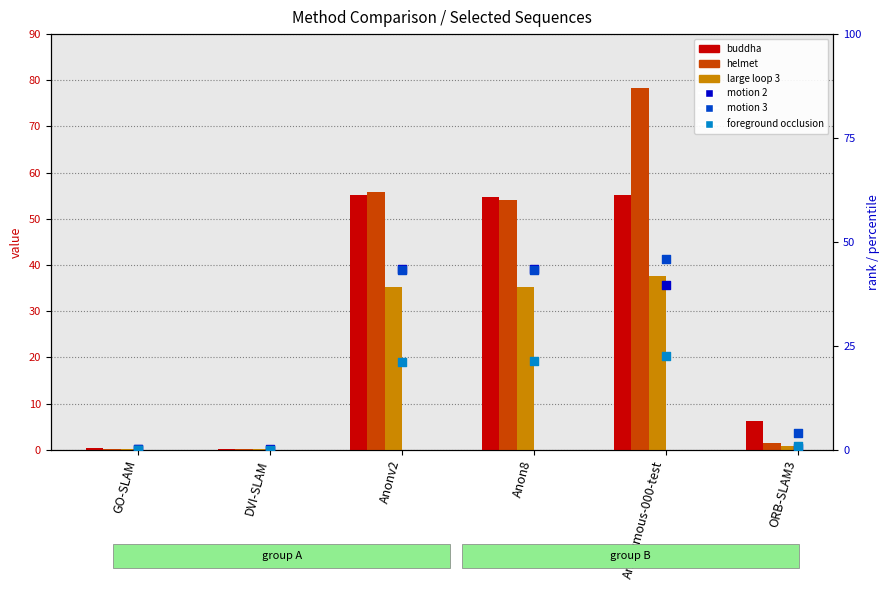

What are all the series names shown in the legend?

buddha, helmet, large loop 3, motion 2, motion 3, foreground occlusion